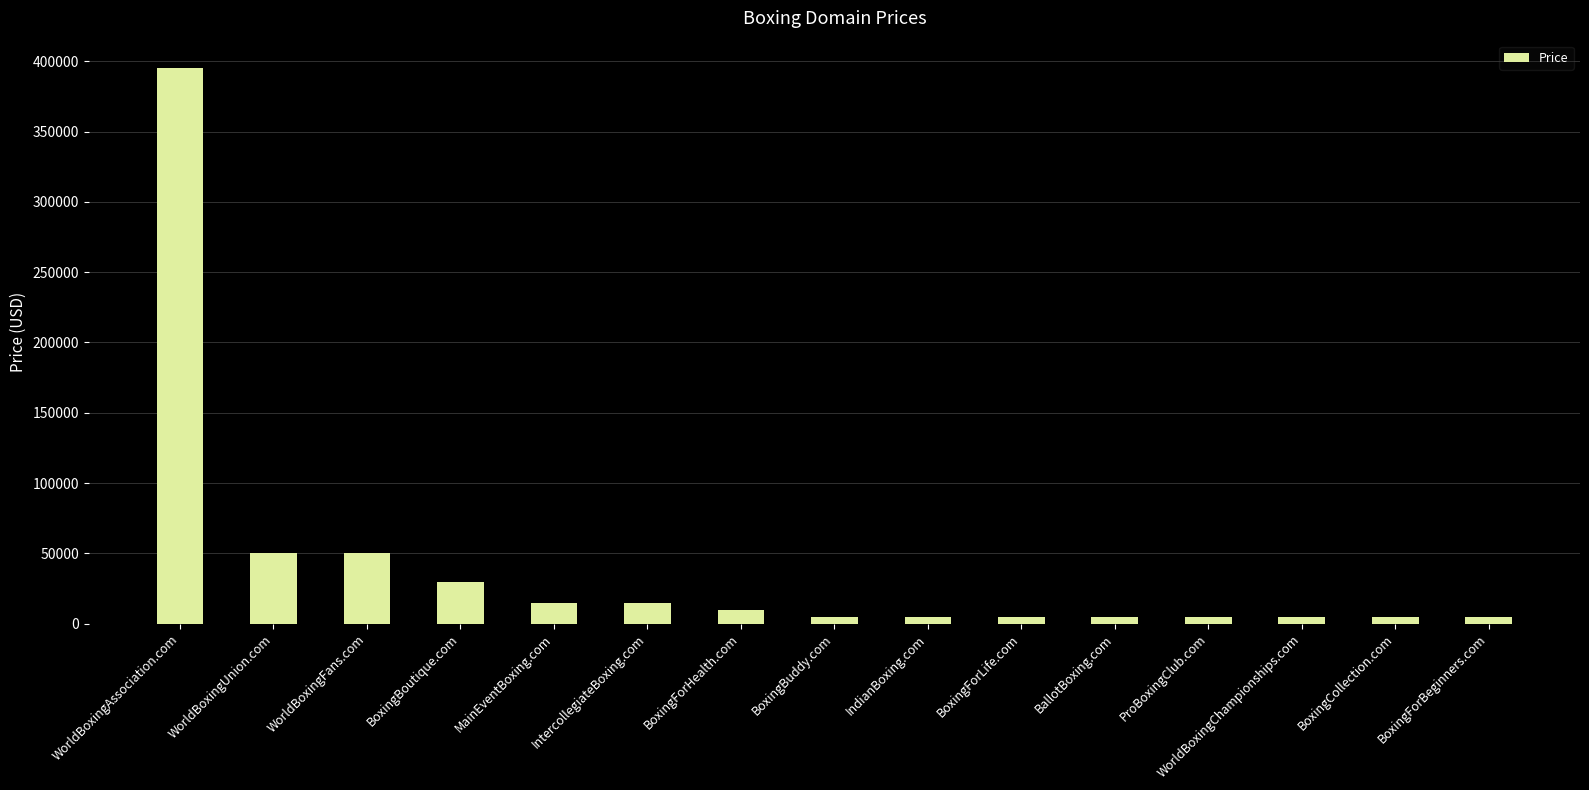

What position from the right is BallotBoxing.com?

5